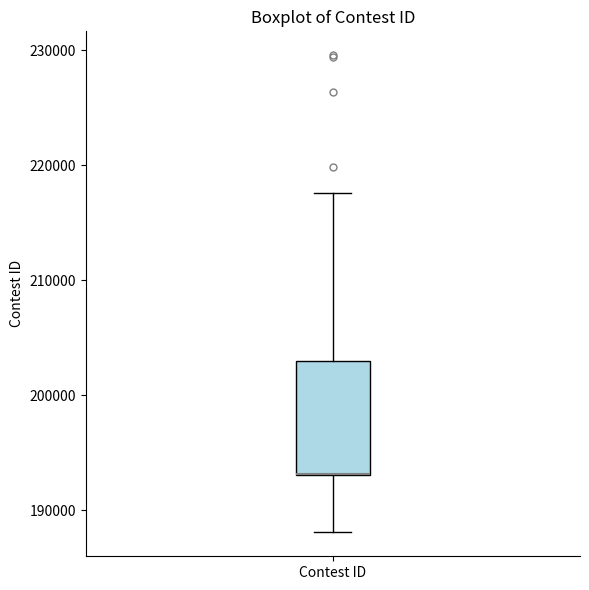

Where does the lower whisker of the box for Contest ID end on the y-axis? The values are not printed on the chart, so give them approximately, as read against the axis.

188000